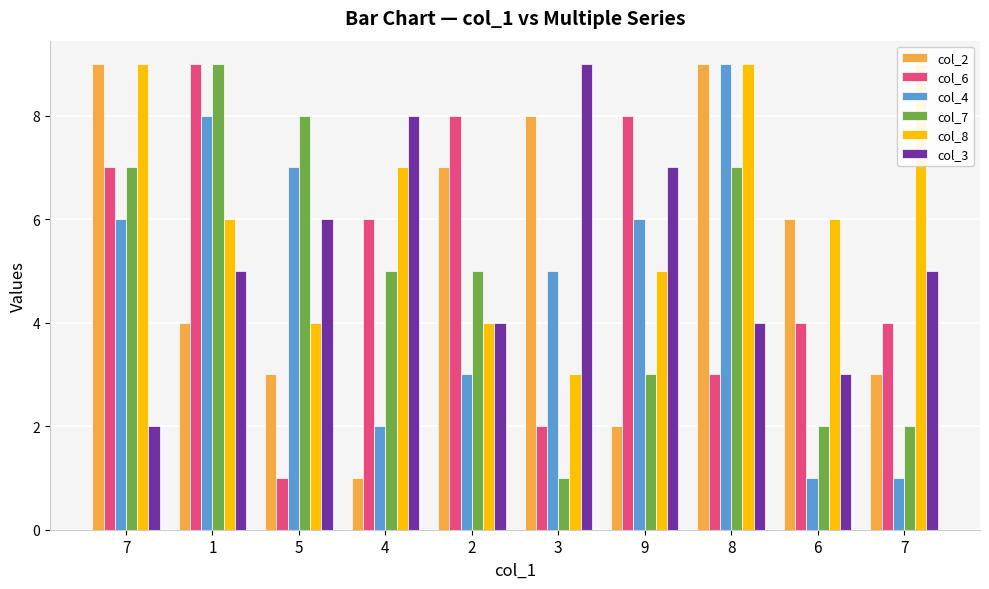

Count the col_4 values in the range 2 to 7.

6